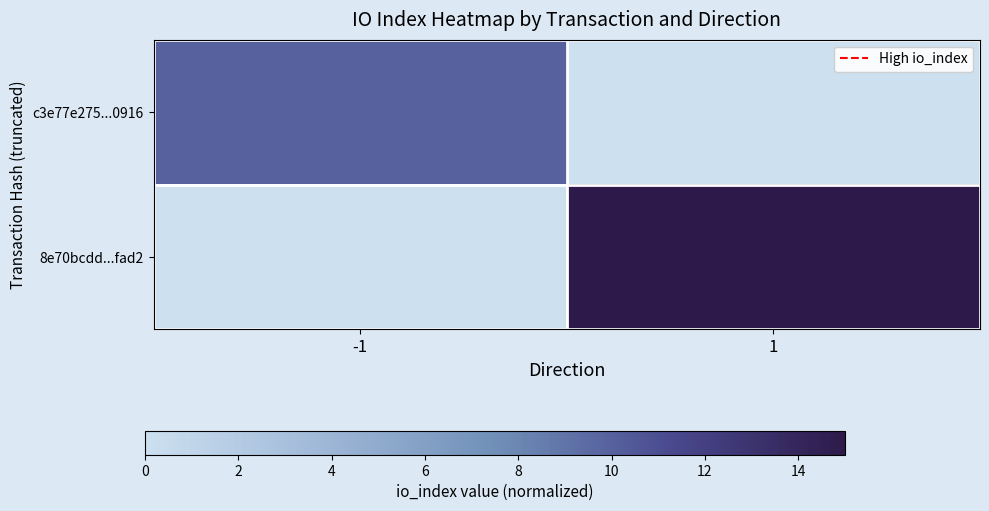

Which series changed the most between -1 and 1?

8e70bcdd...fad2